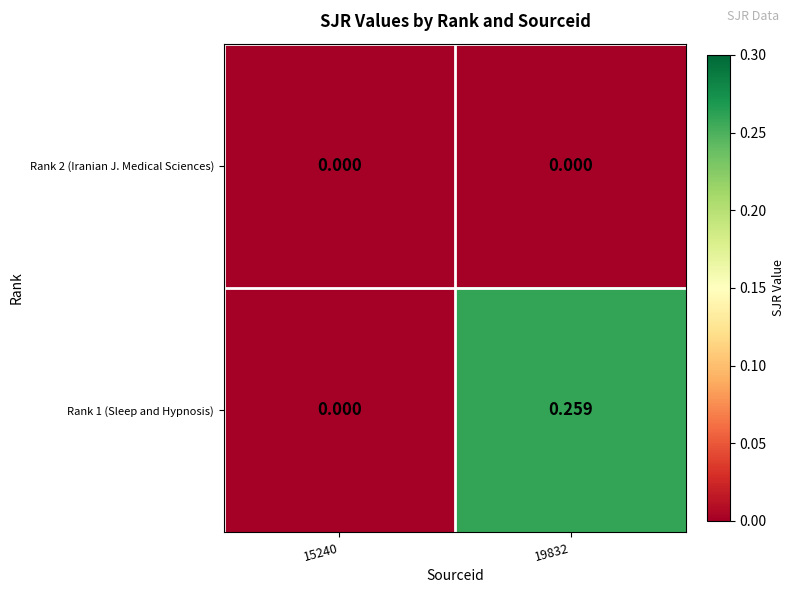

Is the value of Rank 2 (Iranian J. Medical Sciences) at 15240 greater than the value of Rank 1 (Sleep and Hypnosis) at 19832?

No